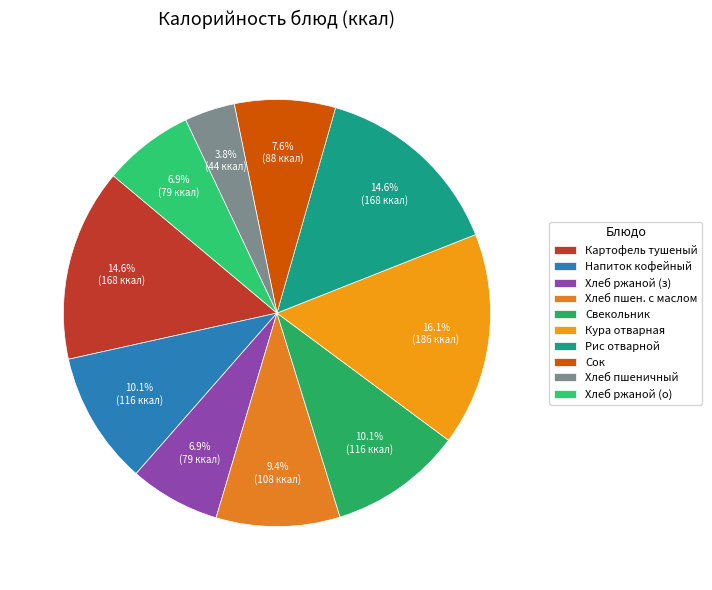

How many slices are in this pie chart?

10